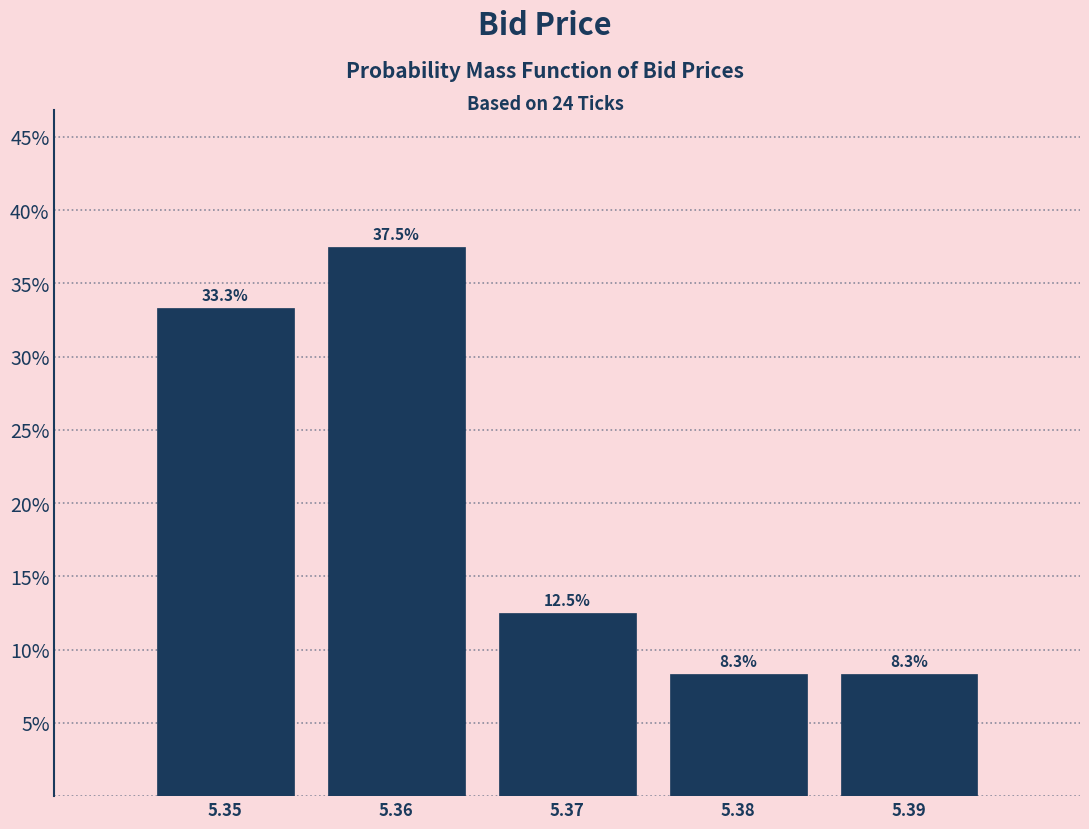

Reading left to right, transcribe this chart: for each bar, give the range it covers on the x-axis and its height.

5.345 to 5.355: 33.3
5.355 to 5.365: 37.5
5.365 to 5.375: 12.5
5.375 to 5.385: 8.3
5.385 to 5.395: 8.3